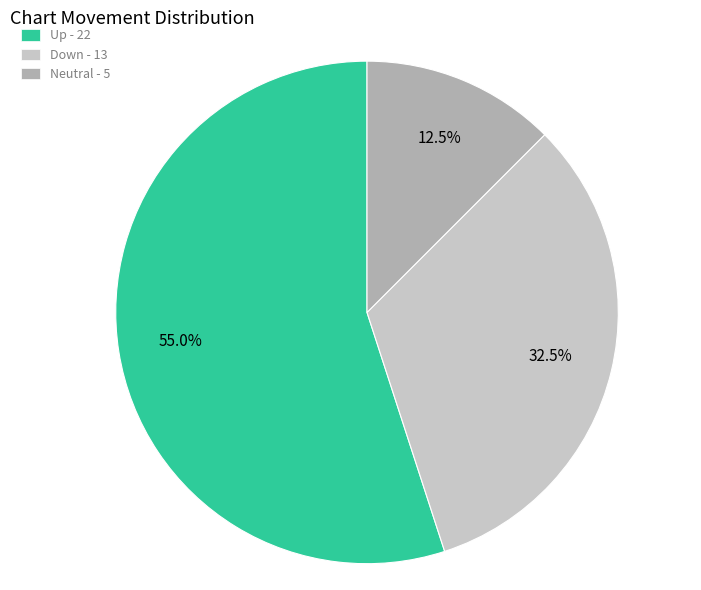

Is there any slice that represents more than half of the pie?

Yes